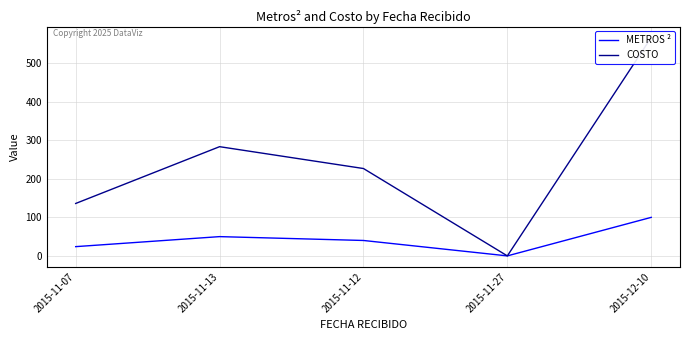

What is the sum of all METROS ² values?

214